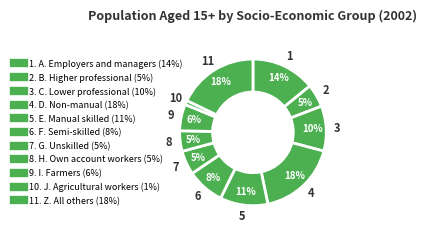

How many slices are in this pie chart?

11